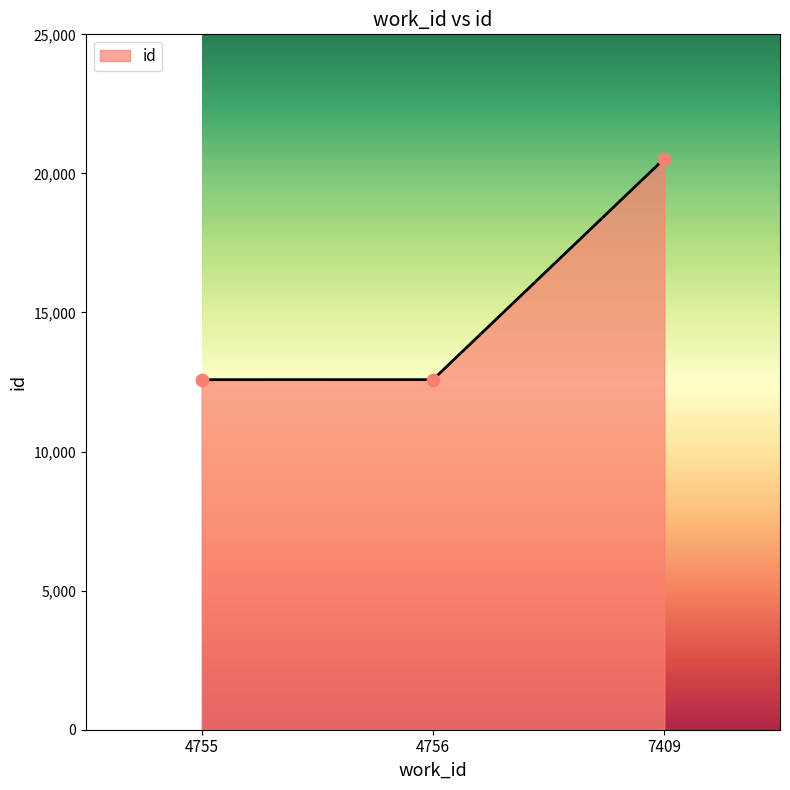

Approximately how many times larger is the value at 7409 compared to 4755?

1.6